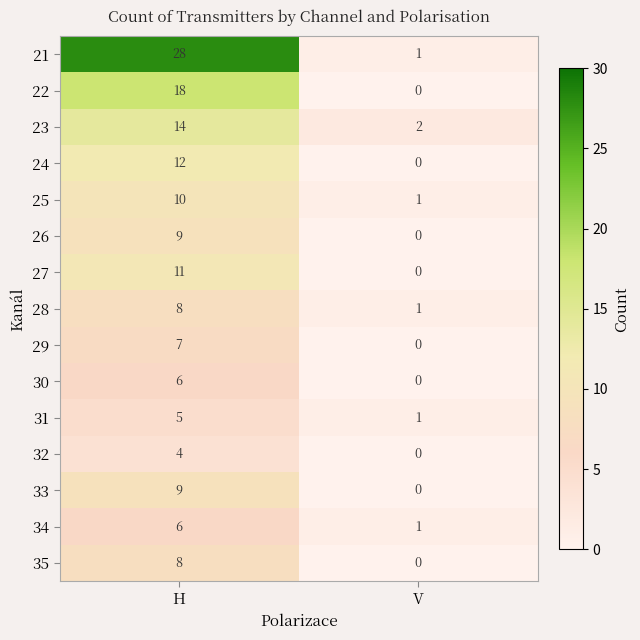

Is it true that 30 equals 6 at H?

True